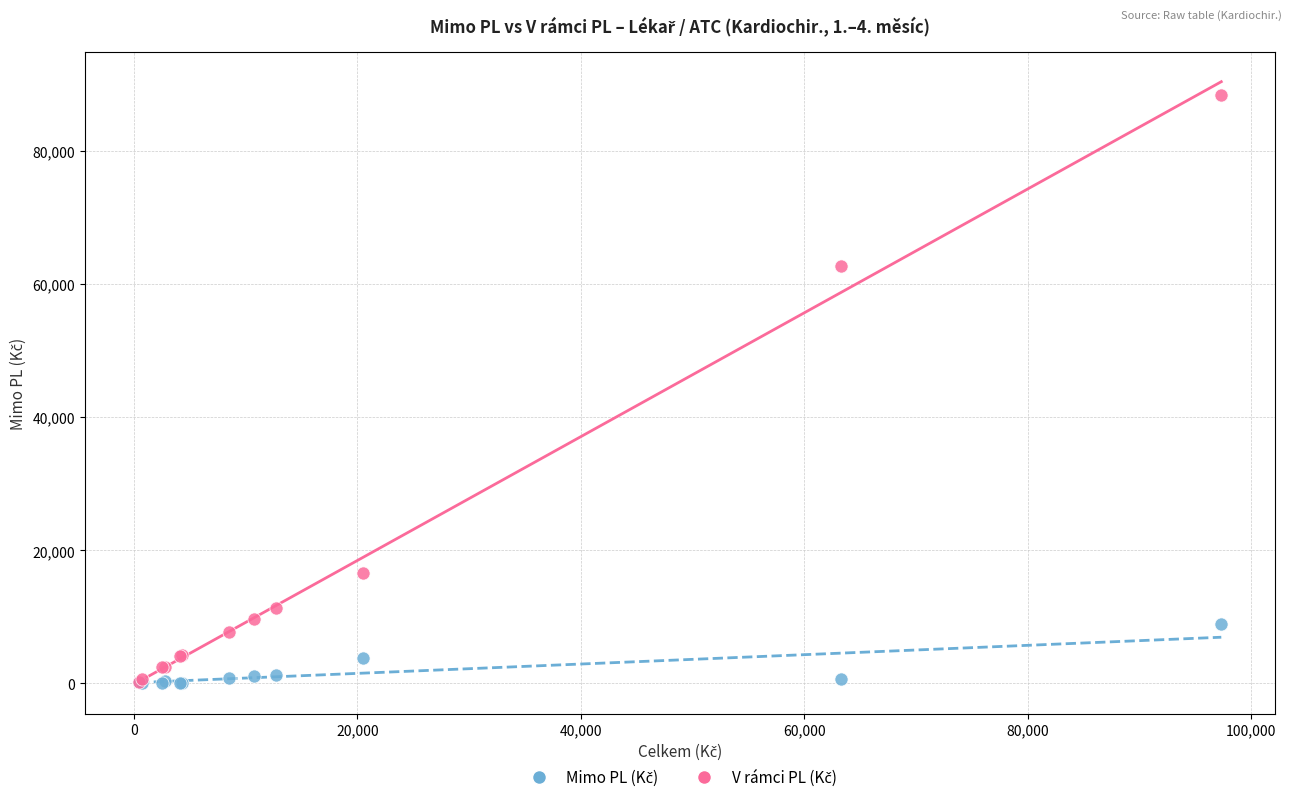

Across all series, what Y value is closest to 44184?

62642.9